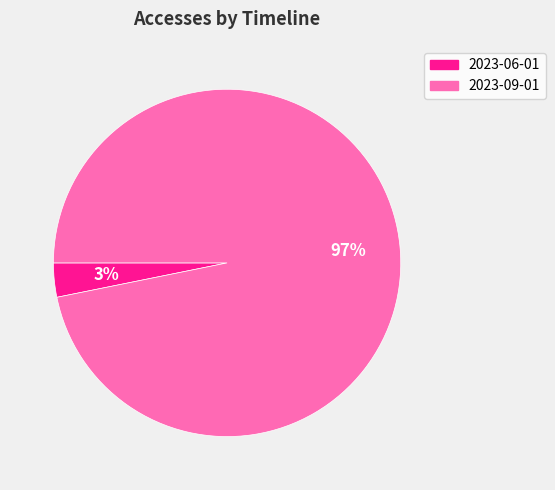

How many segments does this pie chart have?

2